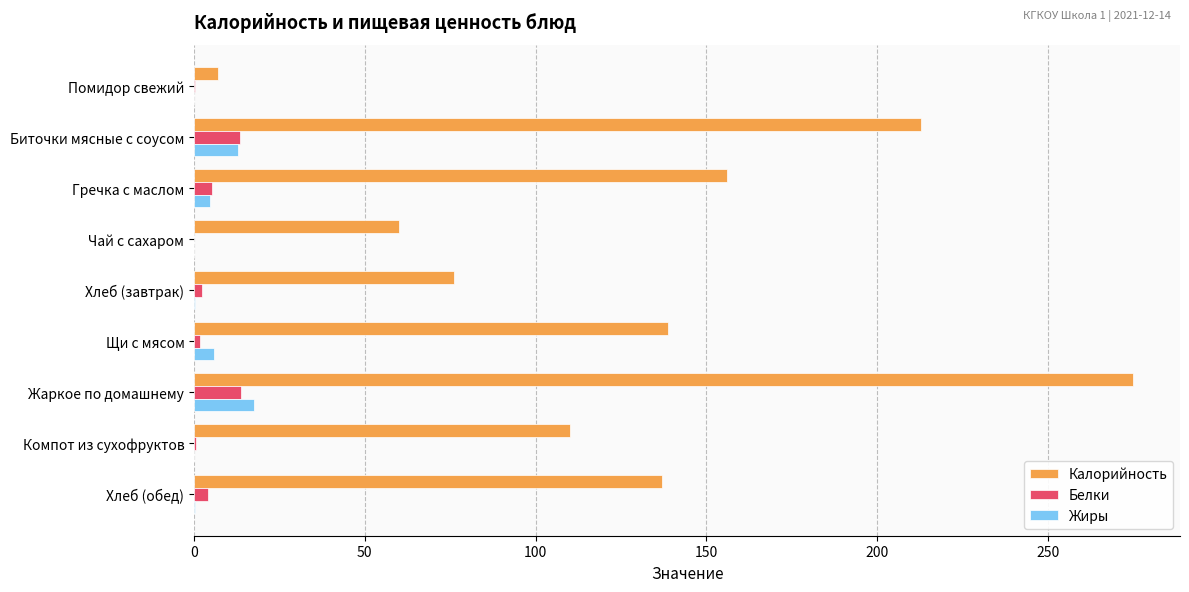

What is the sum of all Калорийность values?

1172.9